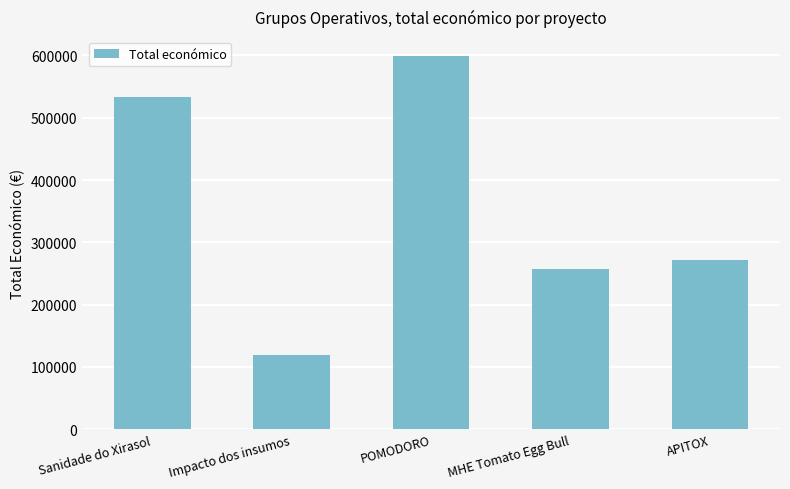

Reading left to right, what are all the values shown in this chart?

Sanidade do Xirasol=533449	Impacto dos insumos=119999	POMODORO=599540	MHE Tomato Egg Bull=257770	APITOX=271552